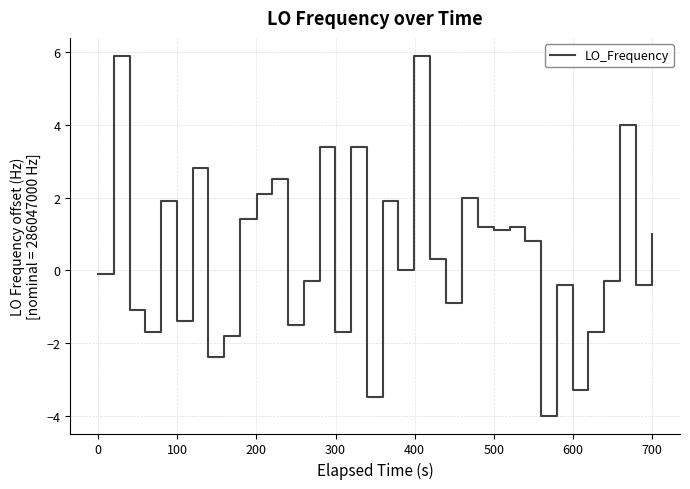

What is the smallest value displayed?

-4.0